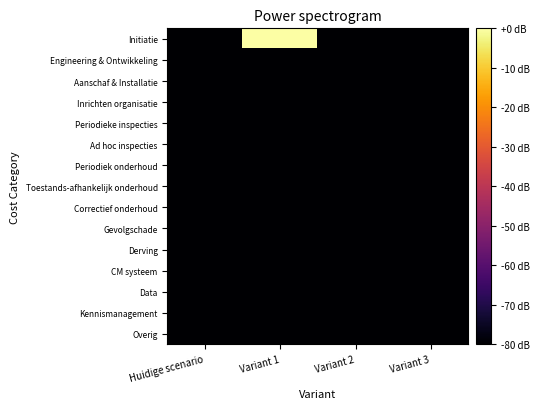

Which series changed the most between Variant 1 and Variant 2?

Initiatie